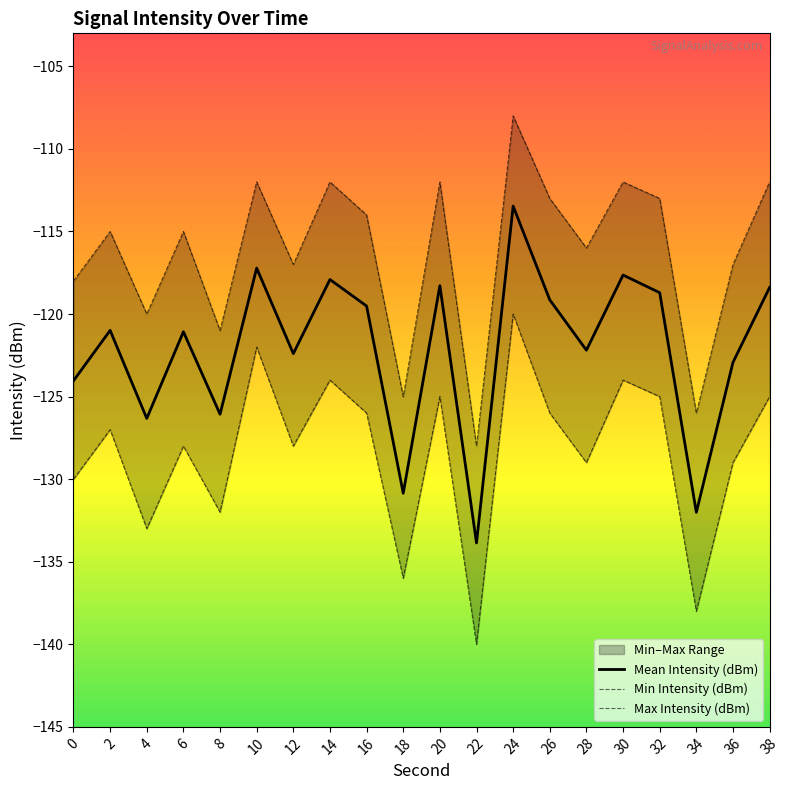

Where does the Max Intensity (dBm) series first go above -115?

10